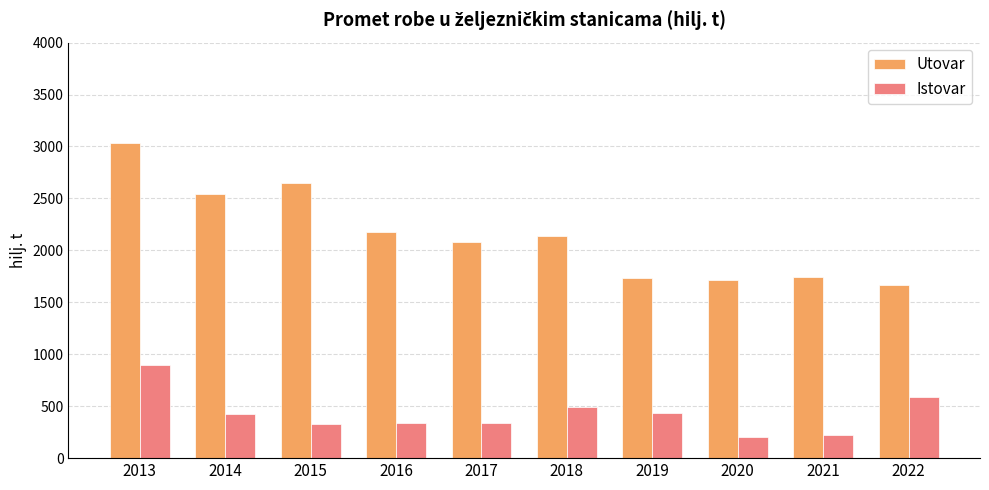

Between 2017 and 2019, which series saw the biggest shift?

Utovar